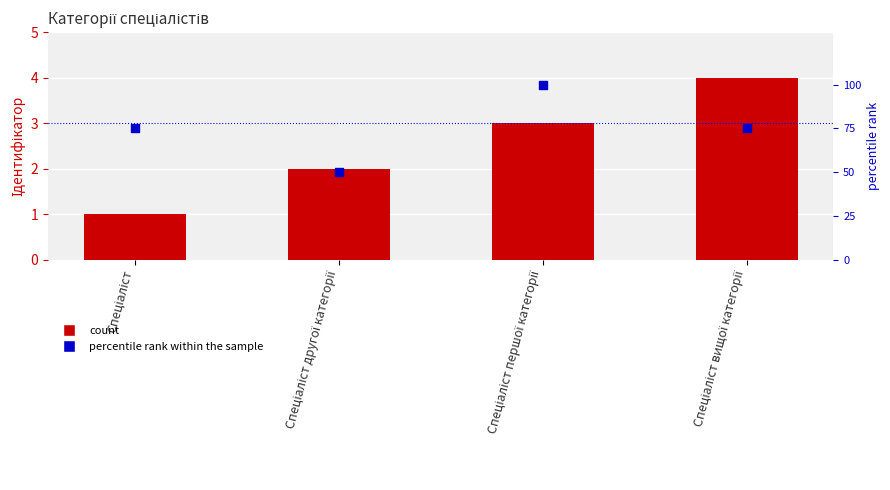

Which series contains the highest Y value?

percentile rank